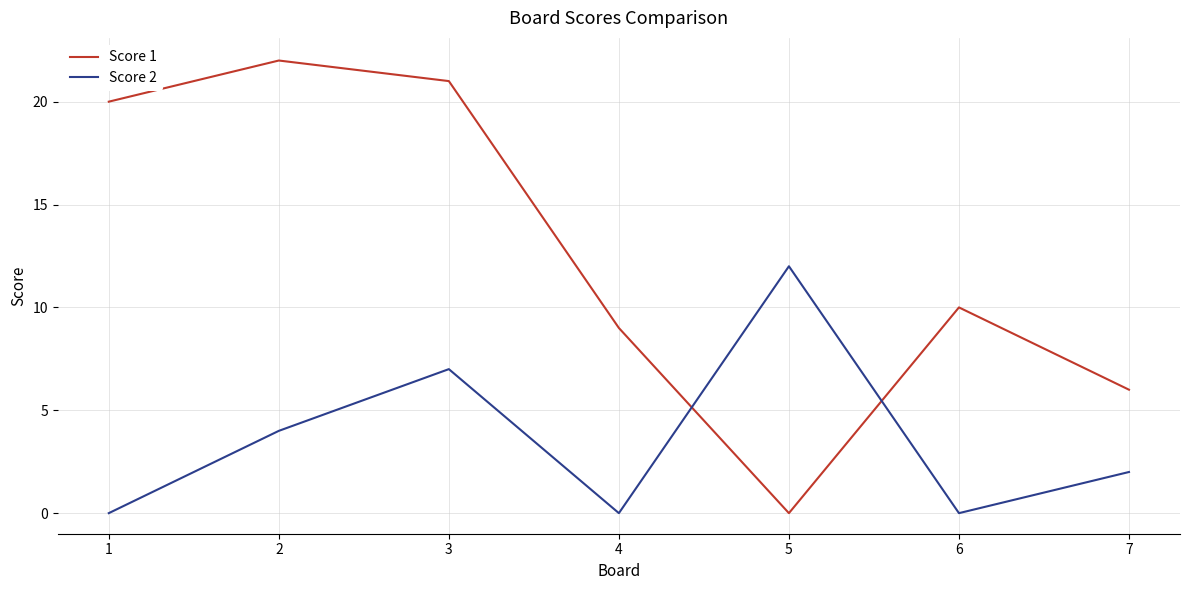

Reading left to right, what are all the values shown in this chart?

Score 1: 1=20	2=22	3=21	4=9	5=0	6=10	7=6
Score 2: 1=0	2=4	3=7	4=0	5=12	6=0	7=2